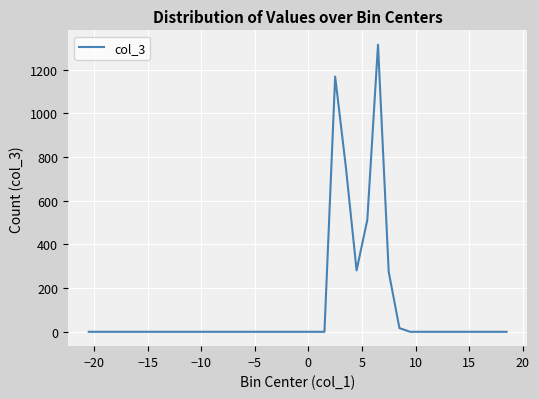

What is the greatest value displayed?

1314